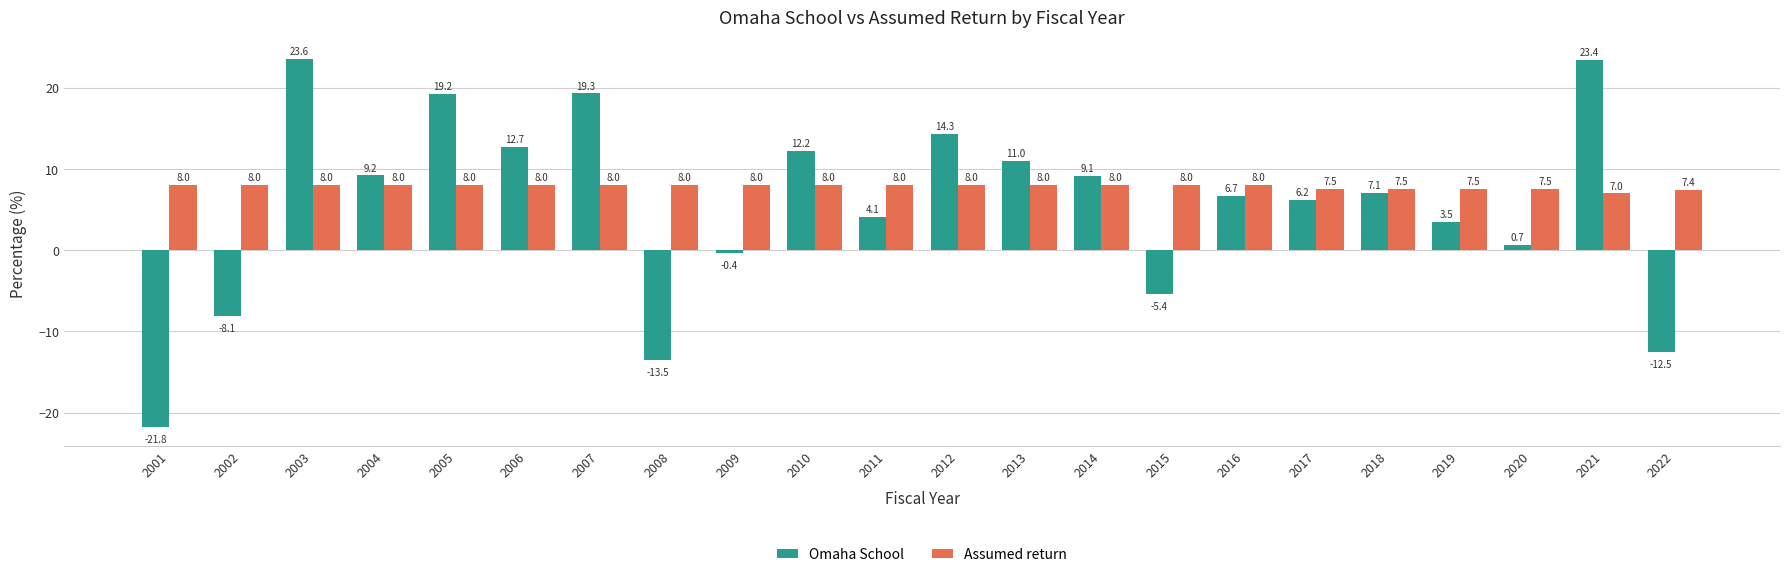

What is the total value across all series at 2001?

-13.8